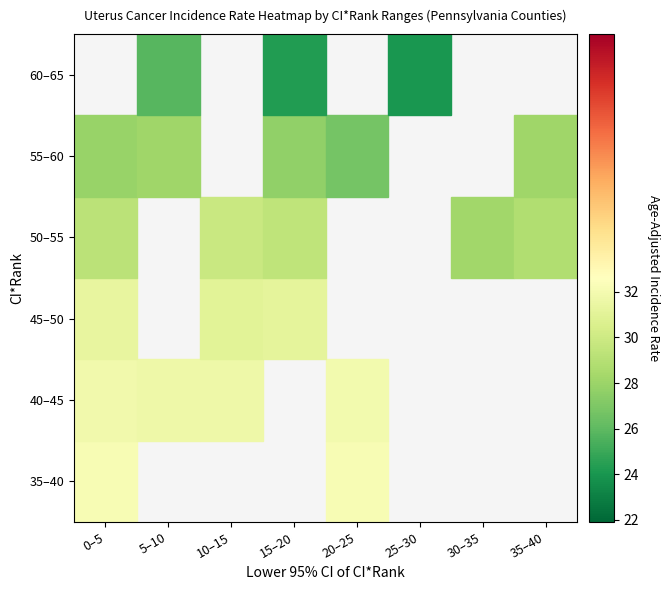

The value of Lawrence County at rate is 31.6. True or false?

True